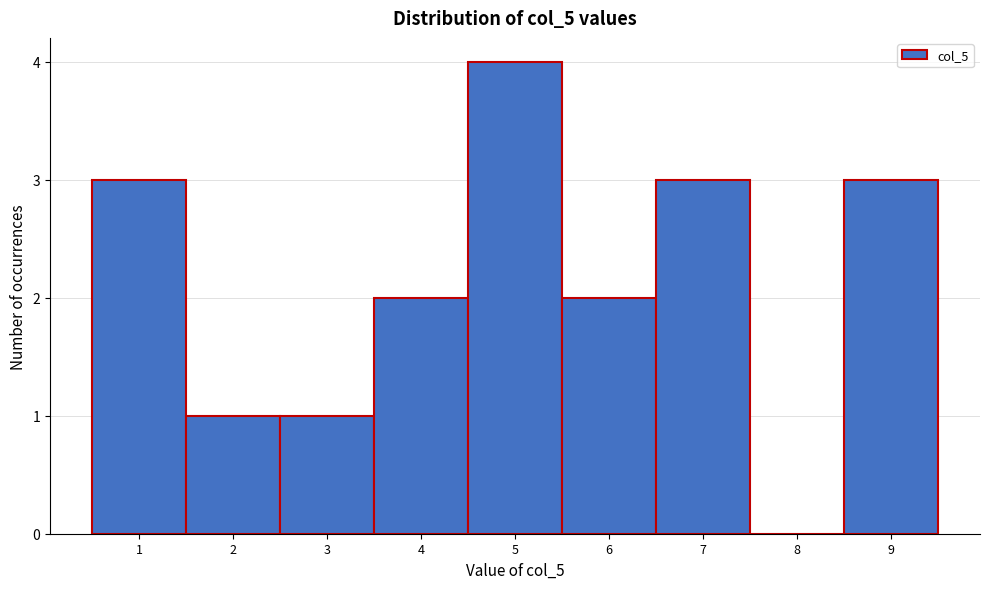

Reading left to right, list every bar in this chart as the range it spans on the x-axis followed by its height. The values are not printed on the chart, so give them approximately, as read against the axis.

0.5 to 1.5: 3
1.5 to 2.5: 1
2.5 to 3.5: 1
3.5 to 4.5: 2
4.5 to 5.5: 4
5.5 to 6.5: 2
6.5 to 7.5: 3
7.5 to 8.5: 0
8.5 to 9.5: 3